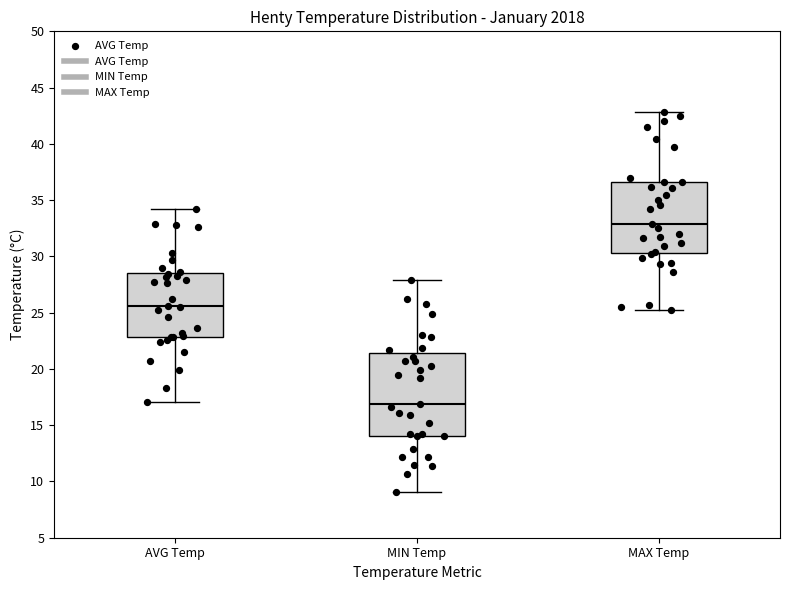

Where does the lower whisker of the box for AVG Temp end on the y-axis? The values are not printed on the chart, so give them approximately, as read against the axis.

17.0